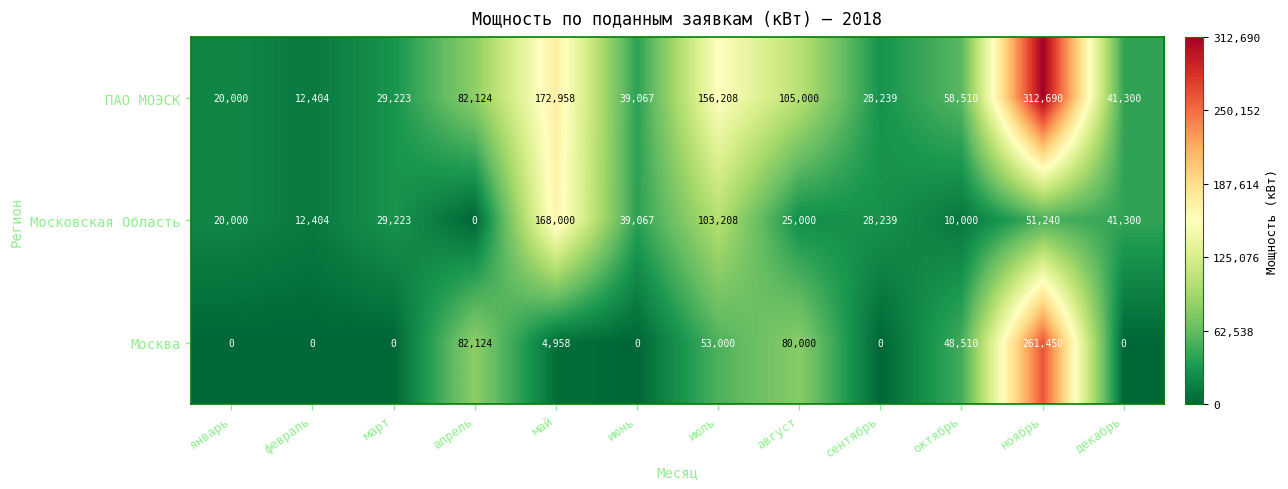

Which category has the lowest value in the Московская Область series?

апрель